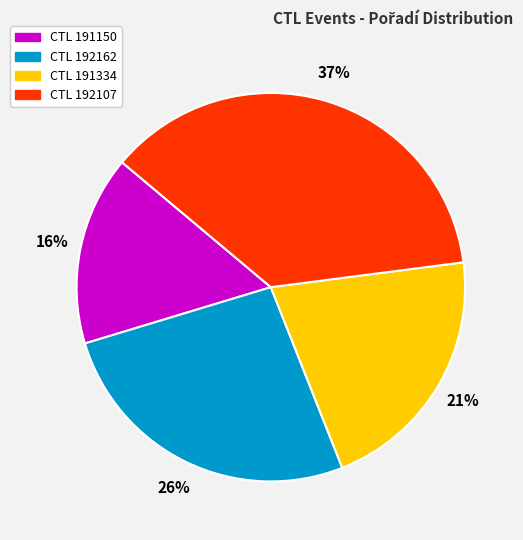

To the nearest percent, what is the difference between the largest and smallest slice percentages?

21%